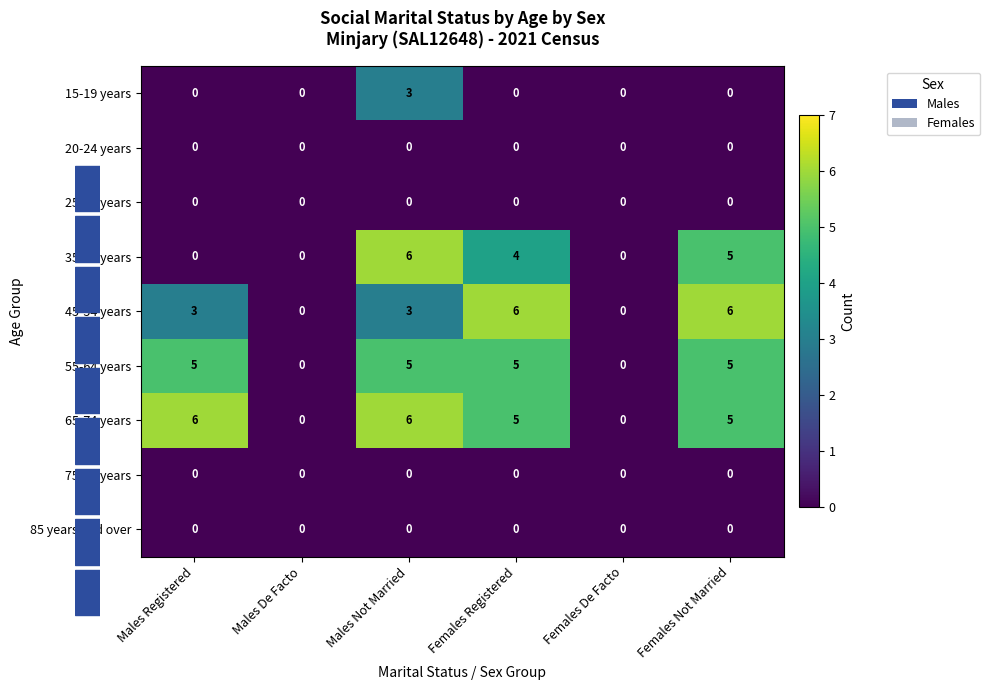

What is the spread (max minus min) of values at Males Registered?

6